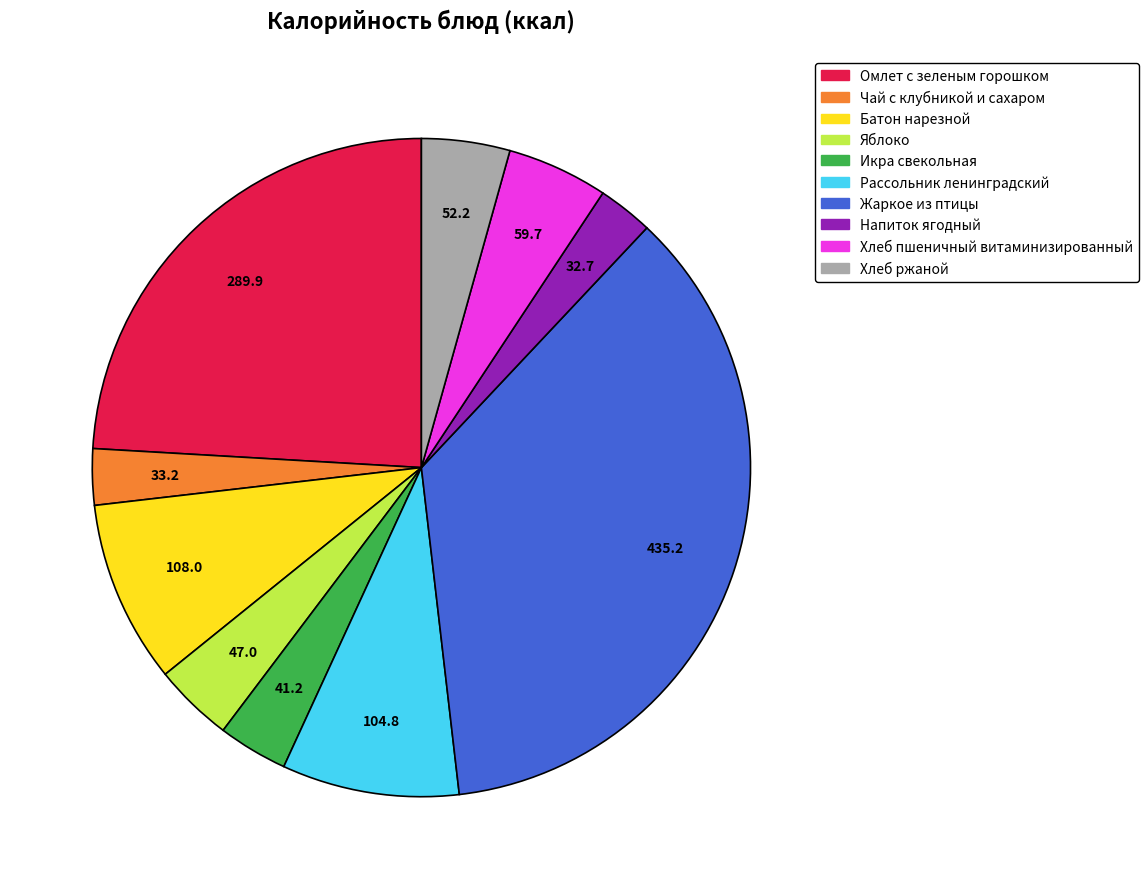

Do Чай с клубникой и сахаром and Омлет с зеленым горошком together represent more than half of the pie?

No